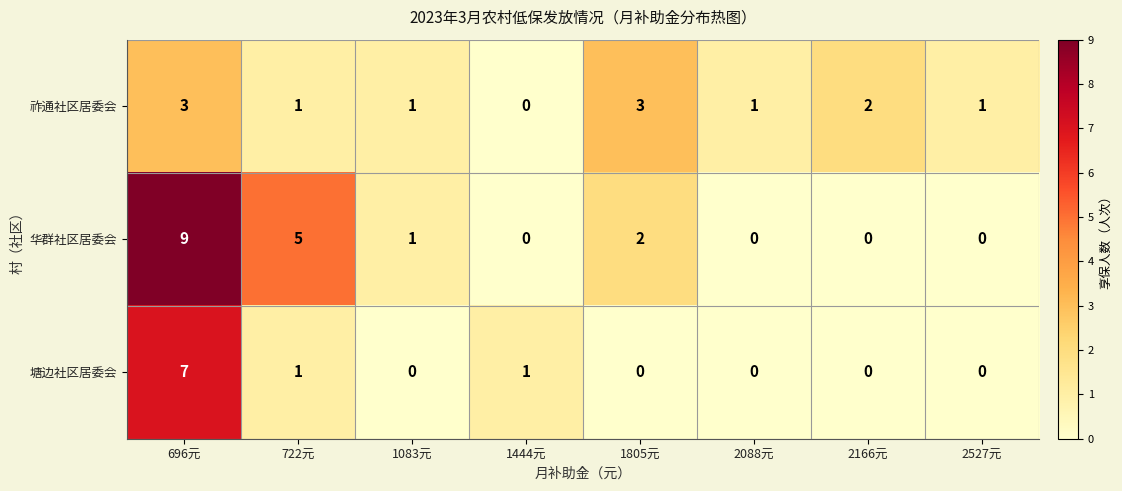

What is the approximate value of 塘边社区居委会 at 696元?

7